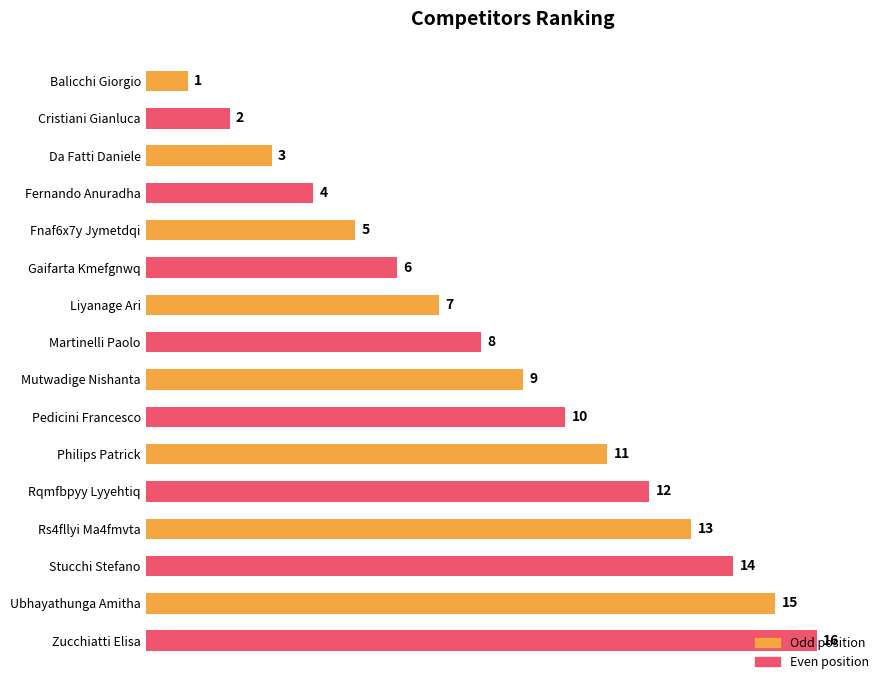

Rank the categories by value from lowest to highest.

Balicchi Giorgio, Cristiani Gianluca, Da Fatti Daniele, Fernando Anuradha, Fnaf6x7y Jymetdqi, Gaifarta Kmefgnwq, Liyanage Ari, Martinelli Paolo, Mutwadige Nishanta, Pedicini Francesco, Philips Patrick, Rqmfbpyy Lyyehtiq, Rs4fllyi Ma4fmvta, Stucchi Stefano, Ubhayathunga Amitha, Zucchiatti Elisa